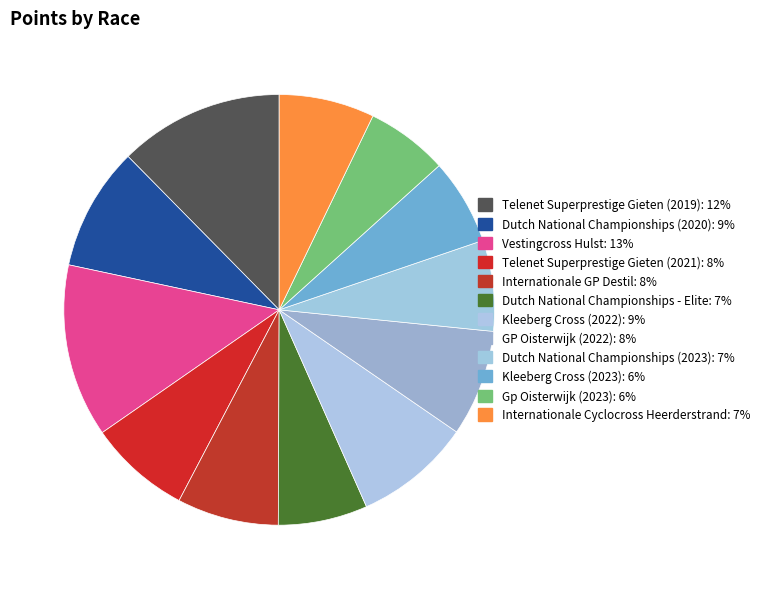

Count the number of slices in the pie.

12